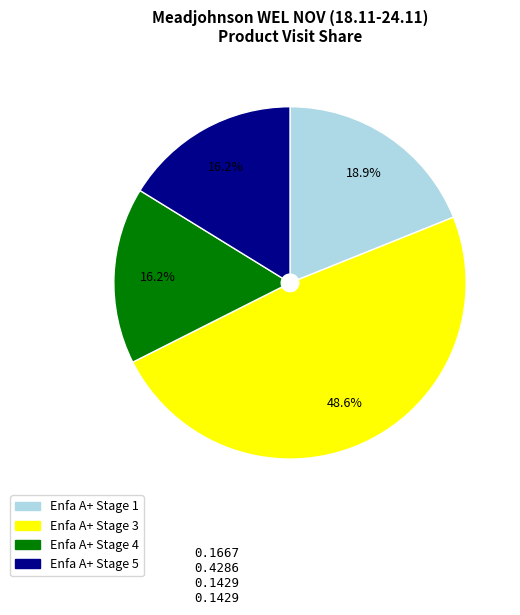

Is there a majority slice in this chart?

No